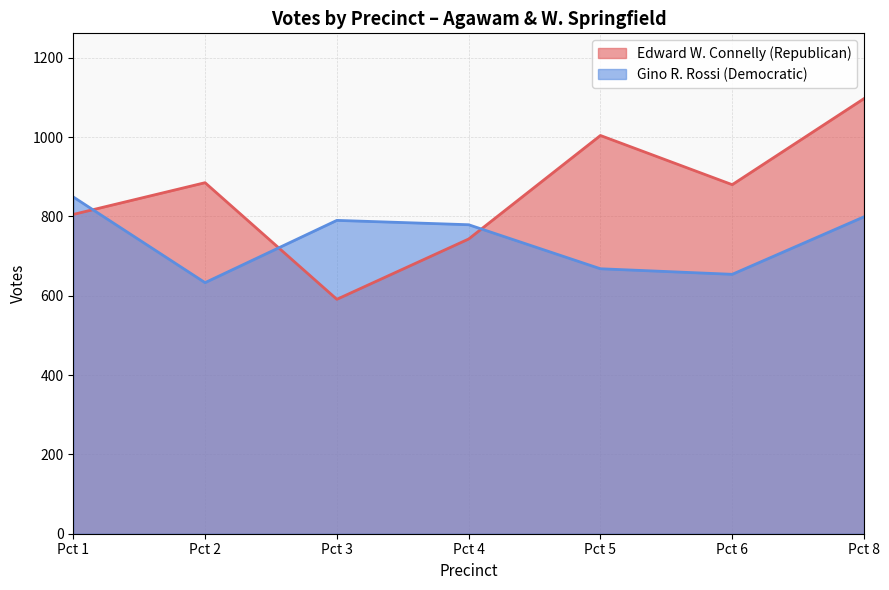

What is the maximum value shown in the chart?

1097